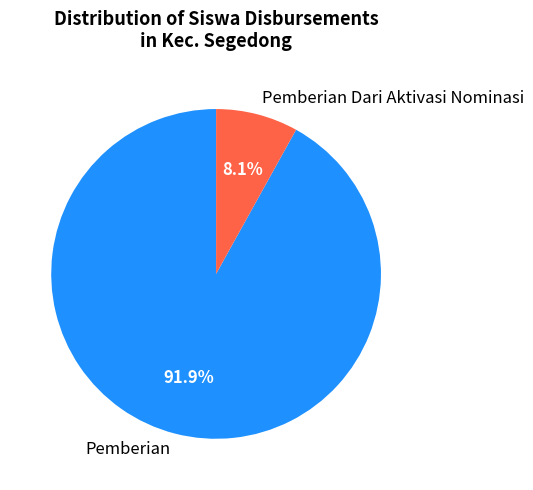

How many segments does this pie chart have?

2